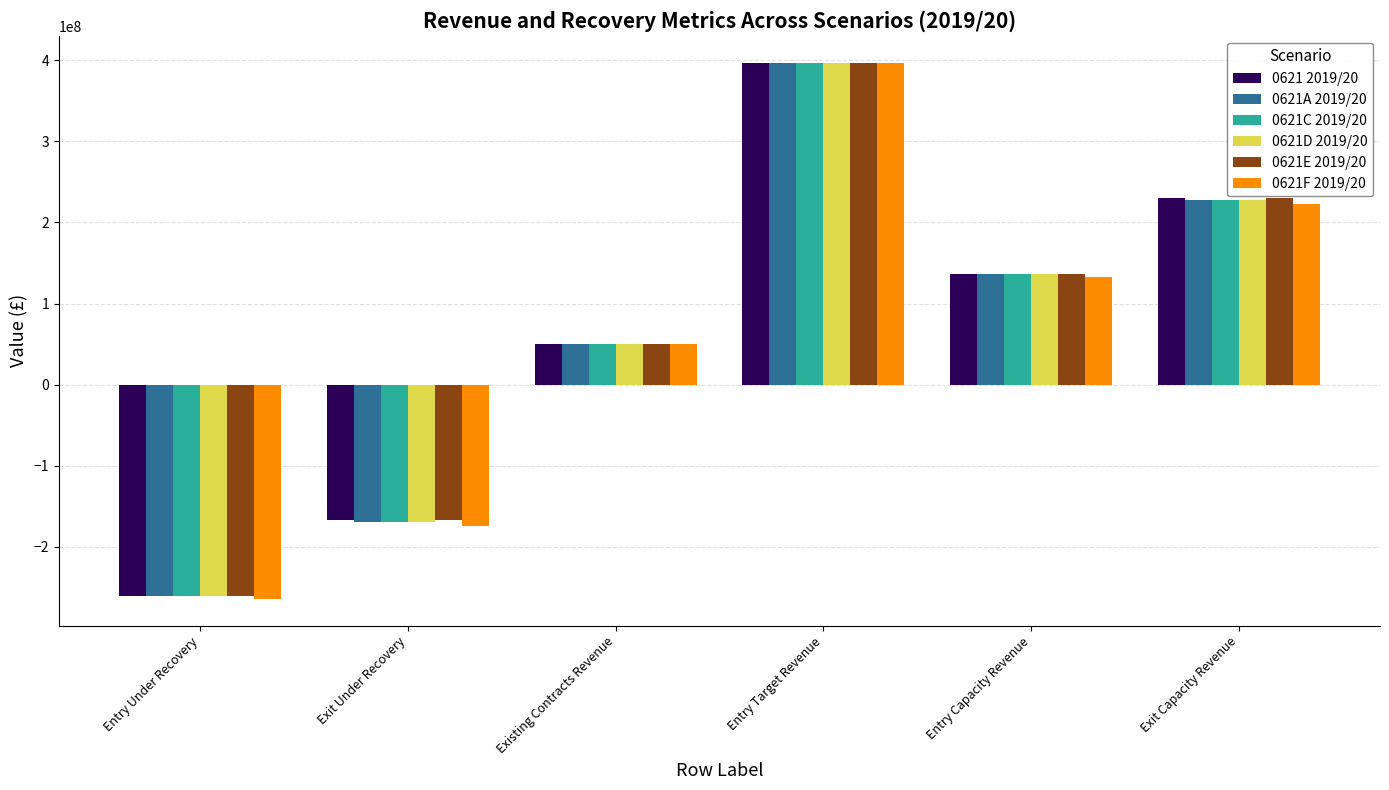

How many categories are shown in the chart?

6